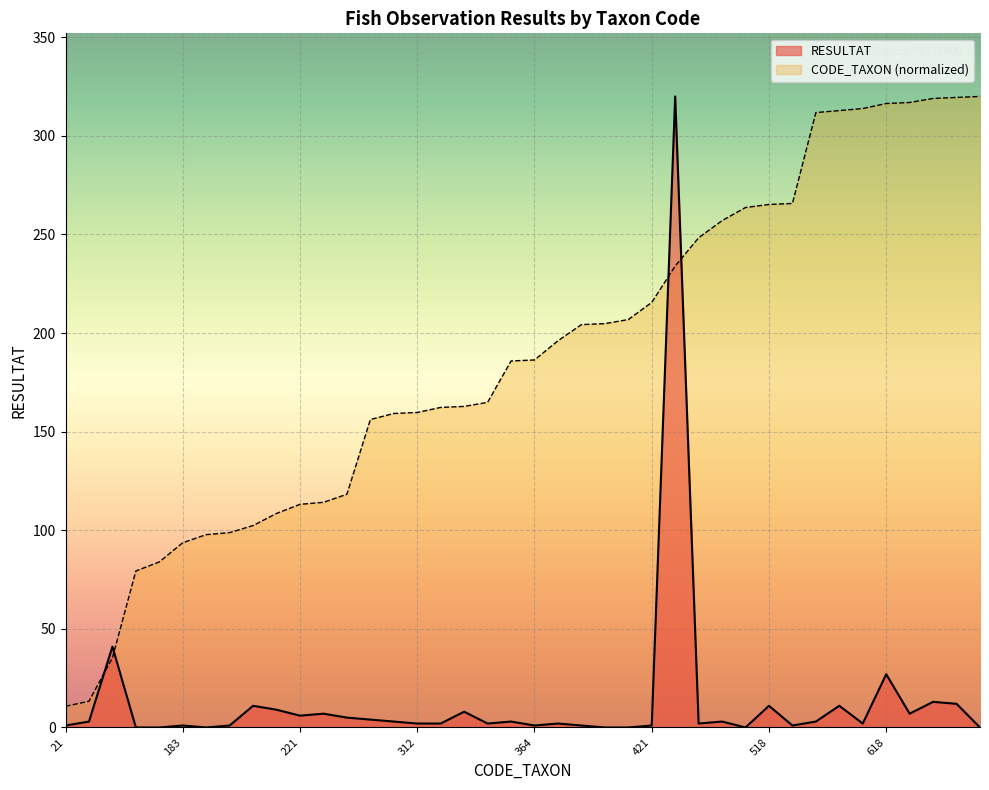

Reading left to right, transcribe all the data shown in this chart.

RESULTAT: 1.0	3.0	41.0	0.0	0.0	1.0	0.0	1.0	11.0	9.0	6.0	7.0	5.0	4.0	3.0	2.0	2.0	8.0	2.0	3.0	1.0	2.0	1.0	0.0	0.0	1.0	320.0	2.0	3.0	0.0	11.0	1.0	3.0	11.0	2.0	27.0	7.0	13.0	12.0	0.0
CODE_TAXON: 10.8	13.3	35.3	79.4	84.0	93.7	97.8	98.8	102.4	108.5	113.2	114.2	118.3	156.2	159.2	159.7	162.3	162.8	164.9	185.9	186.4	196.1	204.3	204.8	206.8	215.6	234.0	248.3	257.0	263.7	265.2	265.7	311.8	312.8	313.9	316.4	316.9	319.0	319.5	320.0